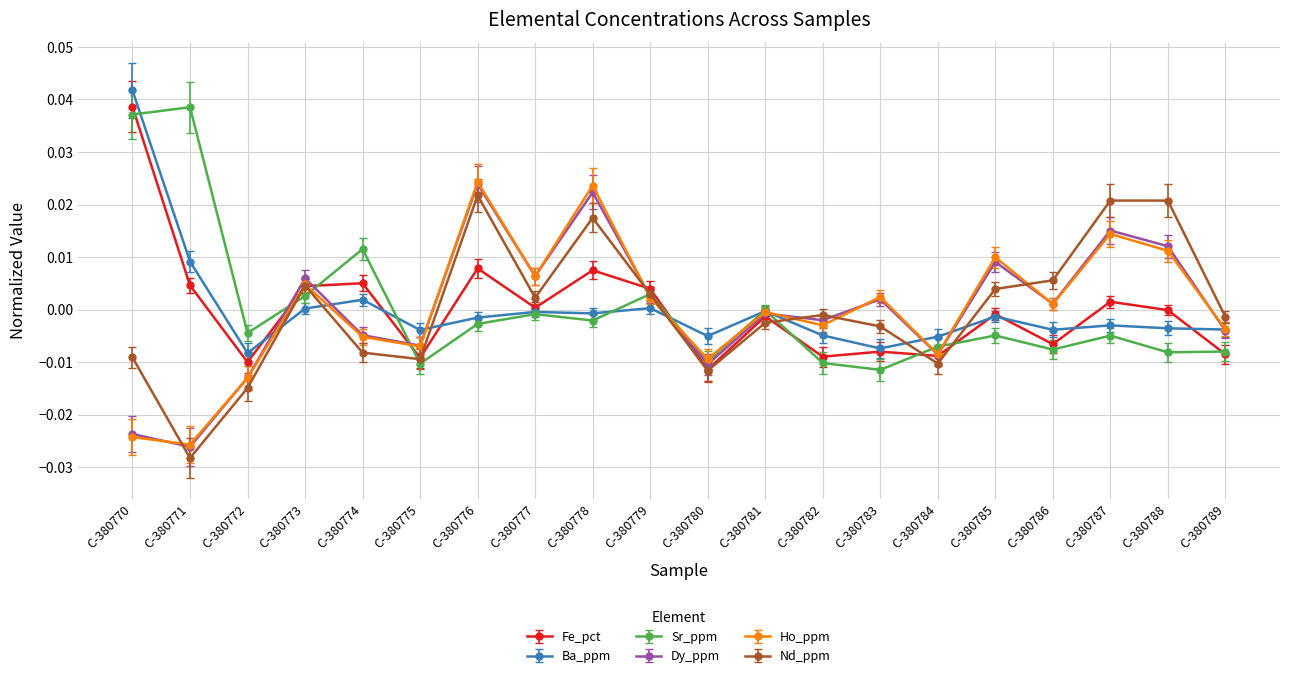

Does the chart have visible grid lines?

Yes